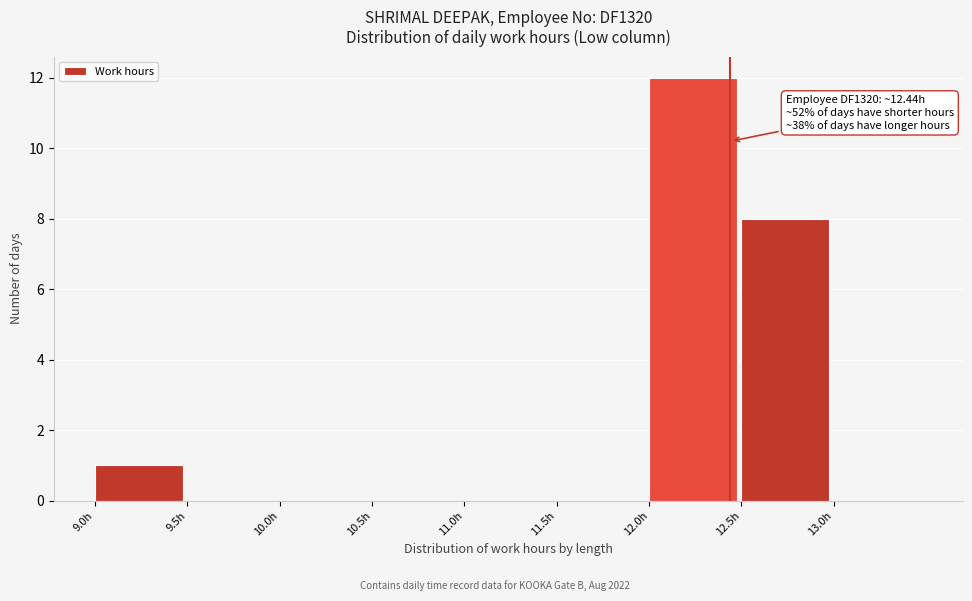

Which range on the x-axis has the tallest bar?

12.0 to 12.5